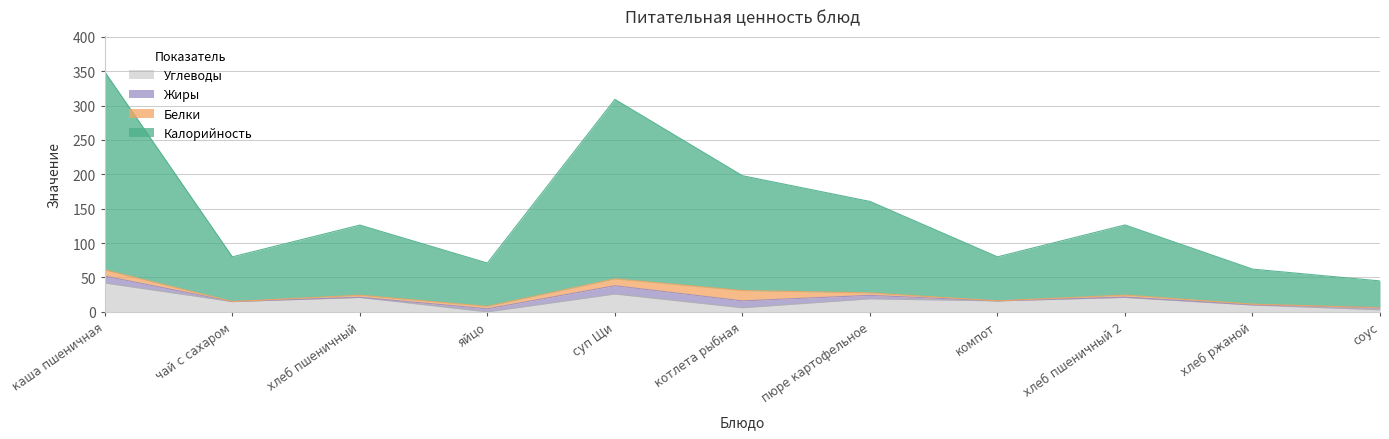

Read the Калорийность value at компот.

80.0